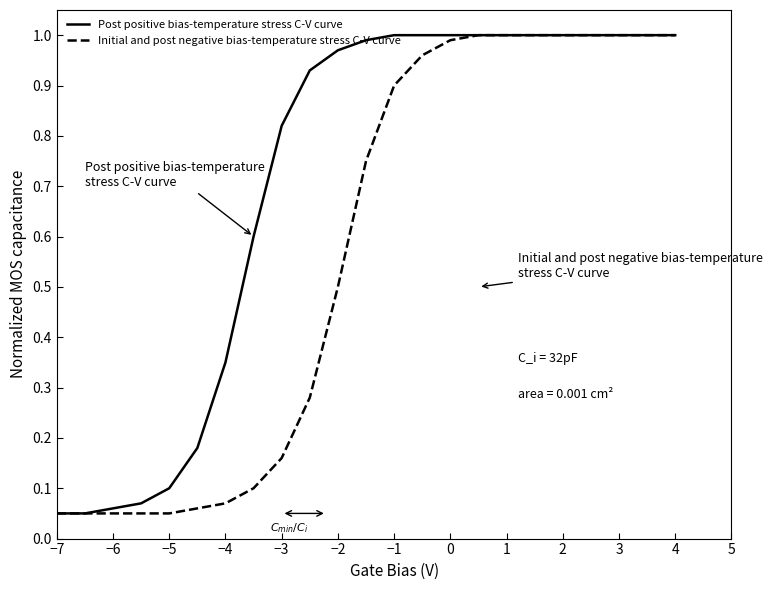

List the series in order of their overall mean, lowest first.

Initial and post negative bias-temperature stress C-V curve, Post positive bias-temperature stress C-V curve